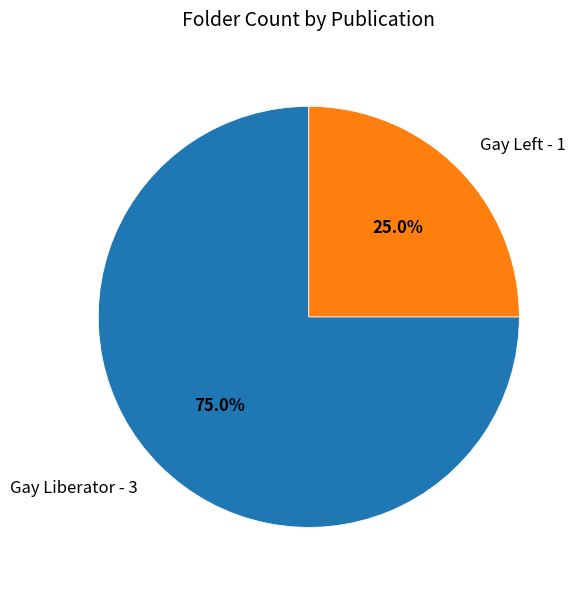

Rank the categories by value from lowest to highest.

Gay Left, Gay Liberator